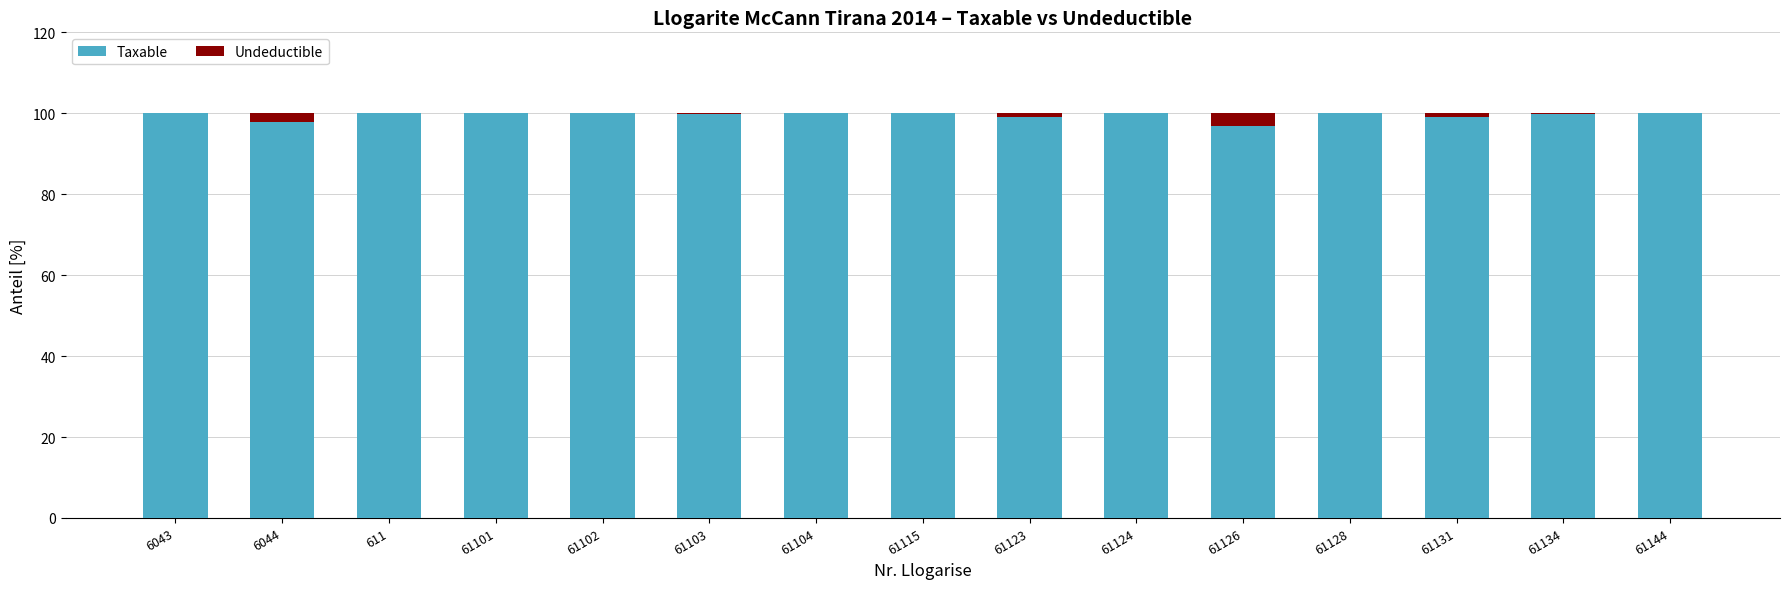

What are all the series names shown in the legend?

Taxable, Undeductible